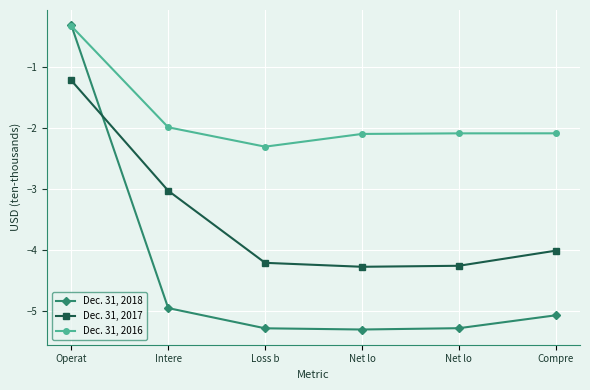

After their last crossing, which series has the higher values: Dec. 31, 2017 or Dec. 31, 2018?

Dec. 31, 2017